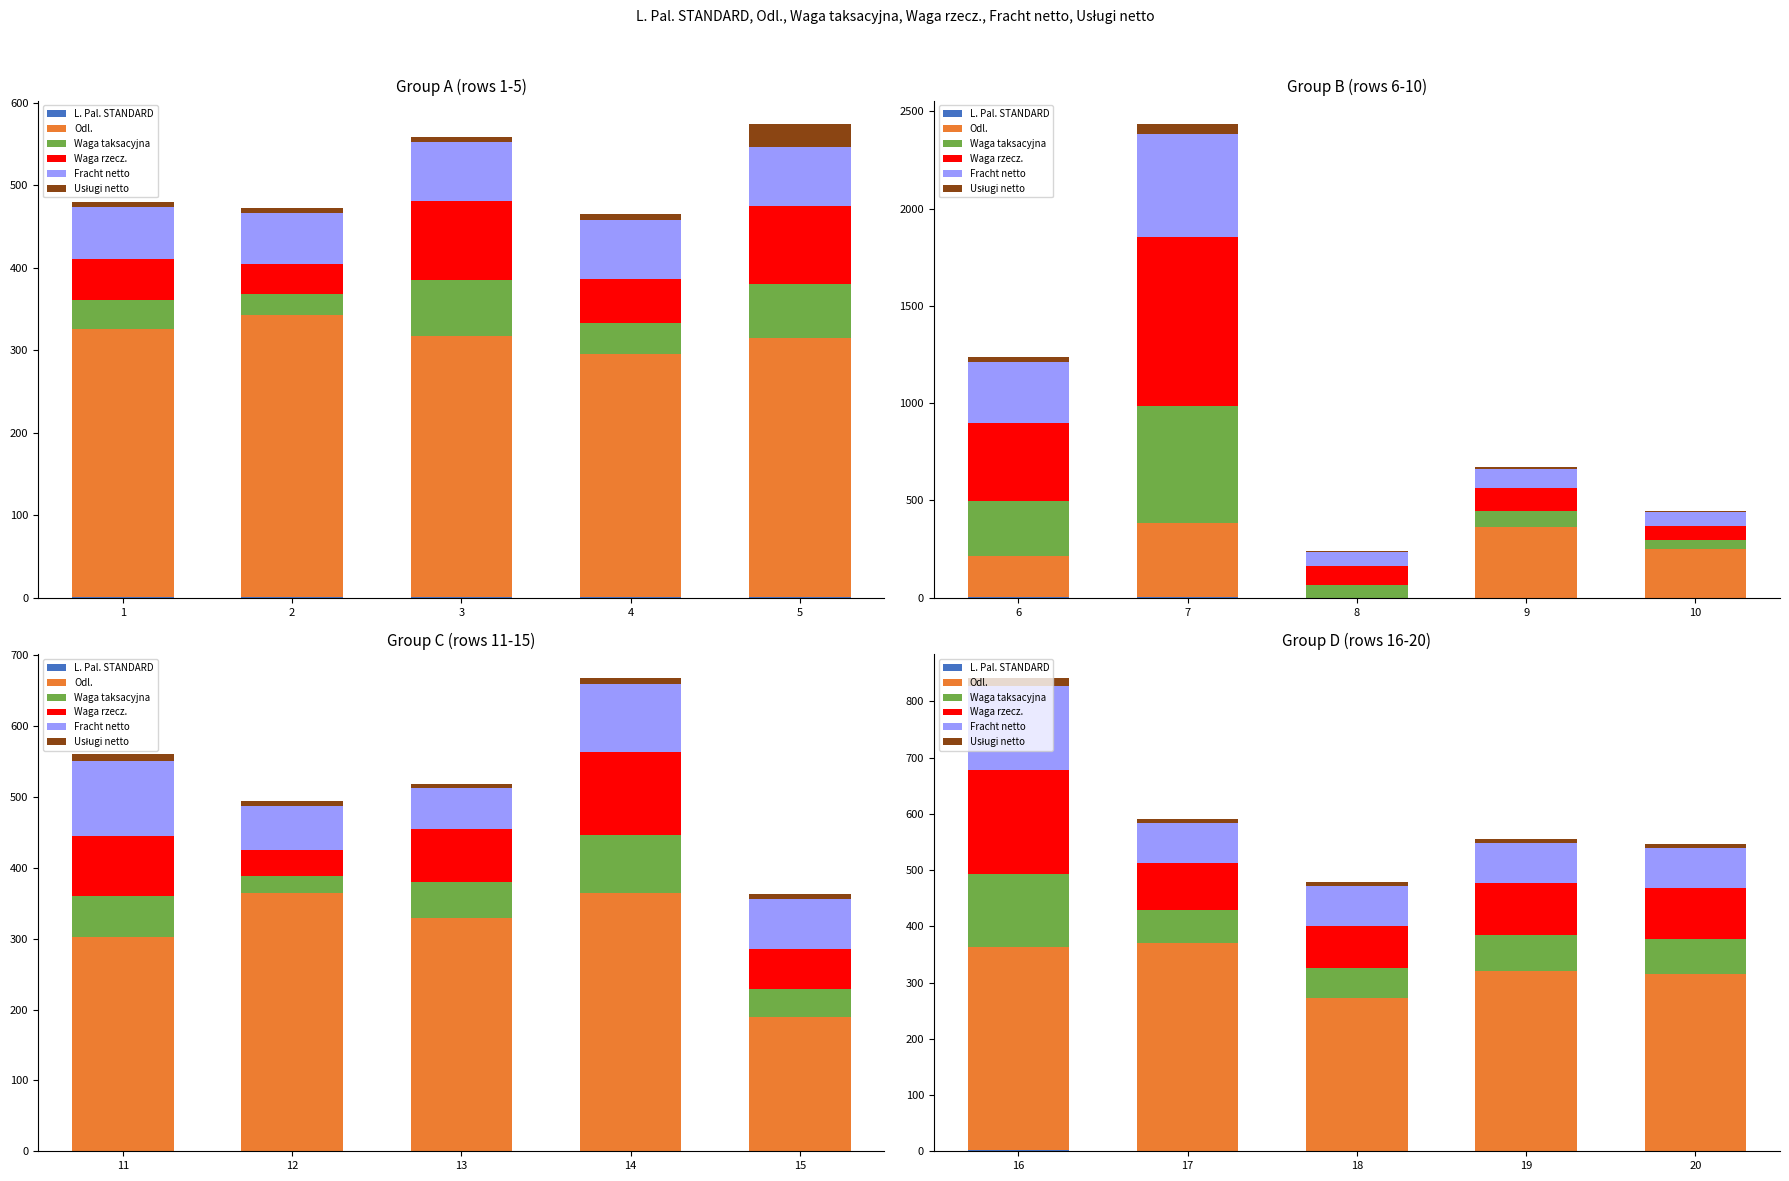

What is the minimum value shown in the chart?

1.0